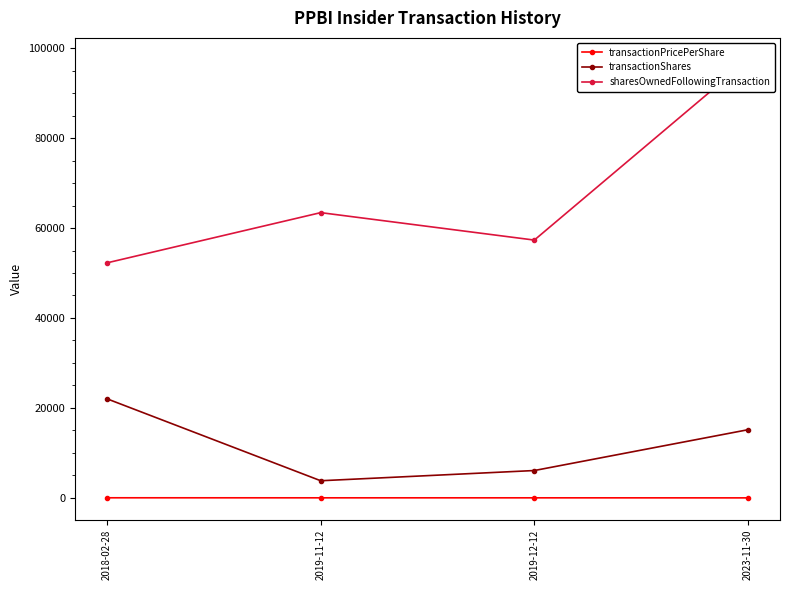

What position from the right is 2018-02-28?

4